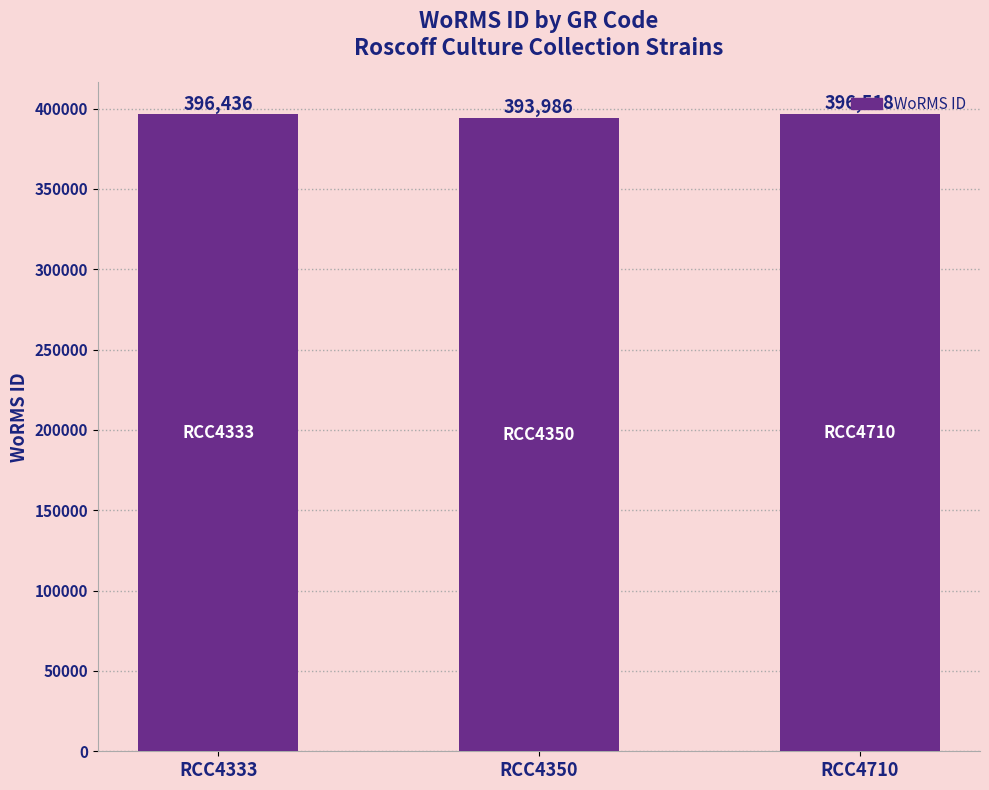

The value at RCC4350 is 393986. True or false?

True